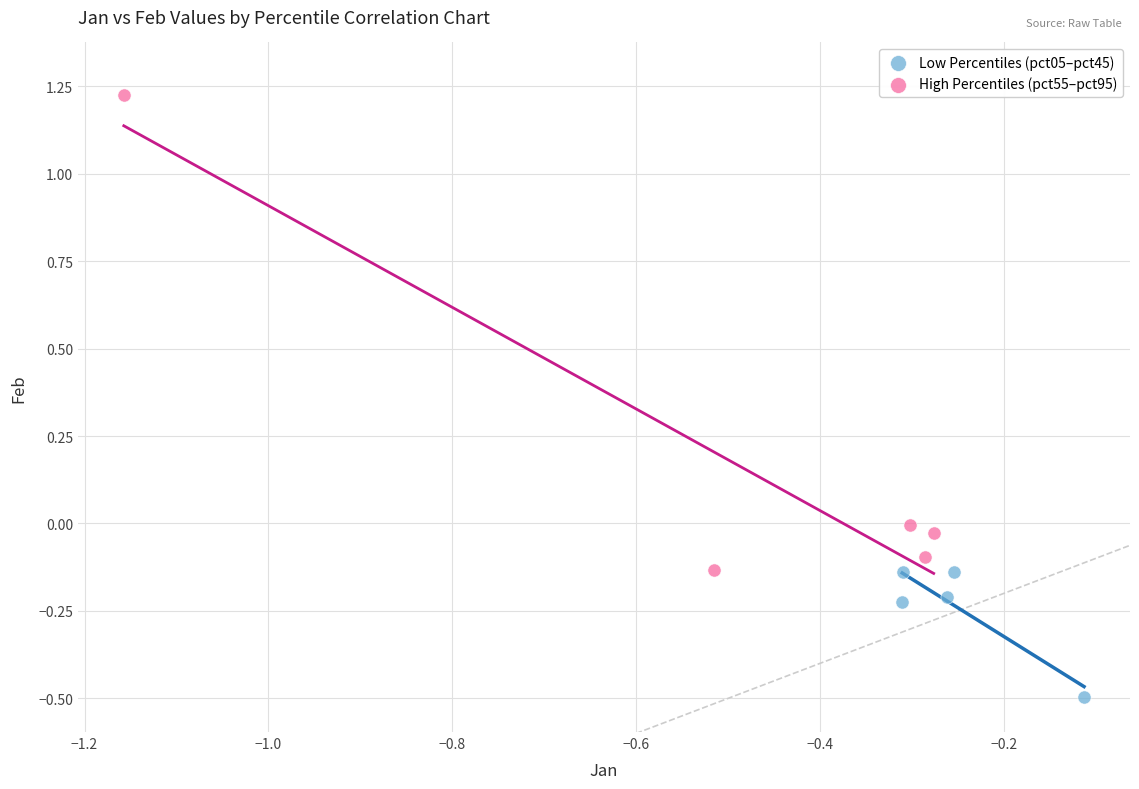

Which series reaches the maximum Y coordinate?

High Percentiles (pct55–pct95)